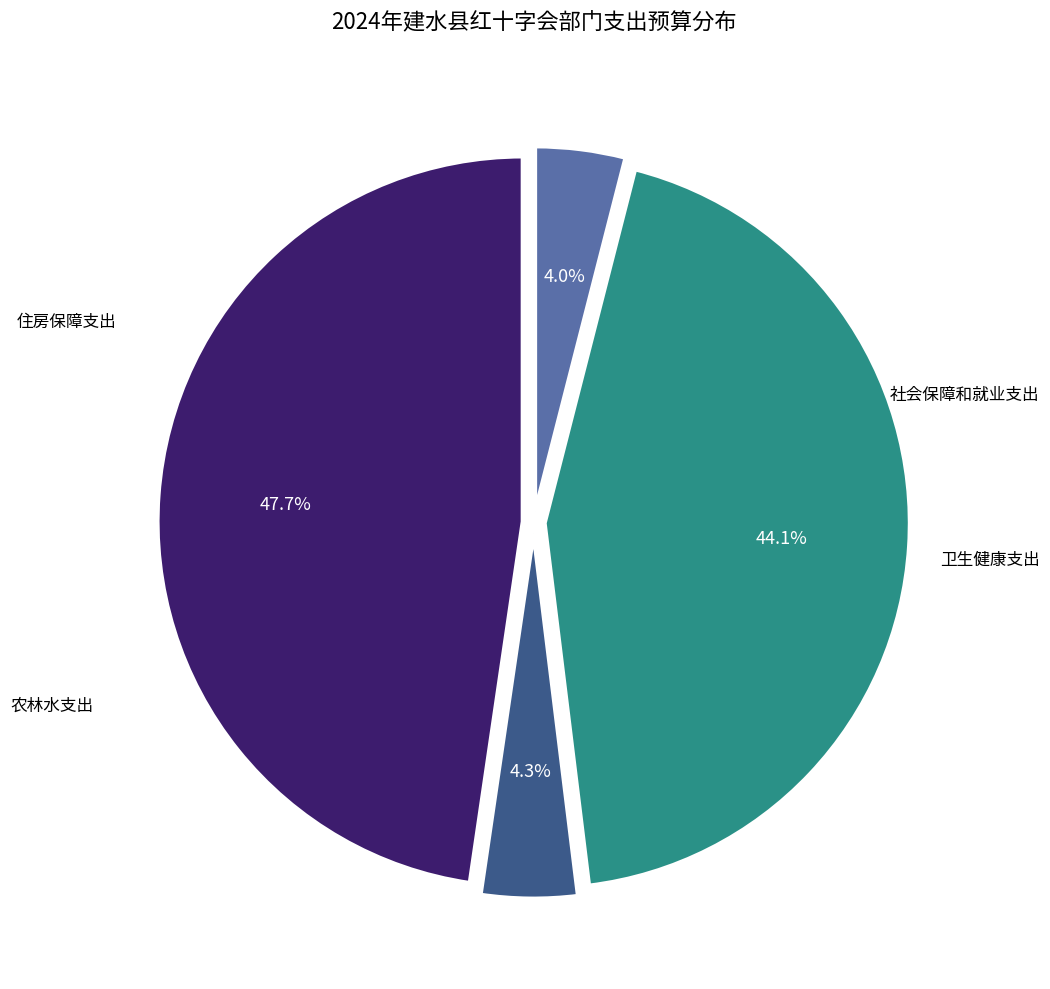

Does any single category account for the majority?

No